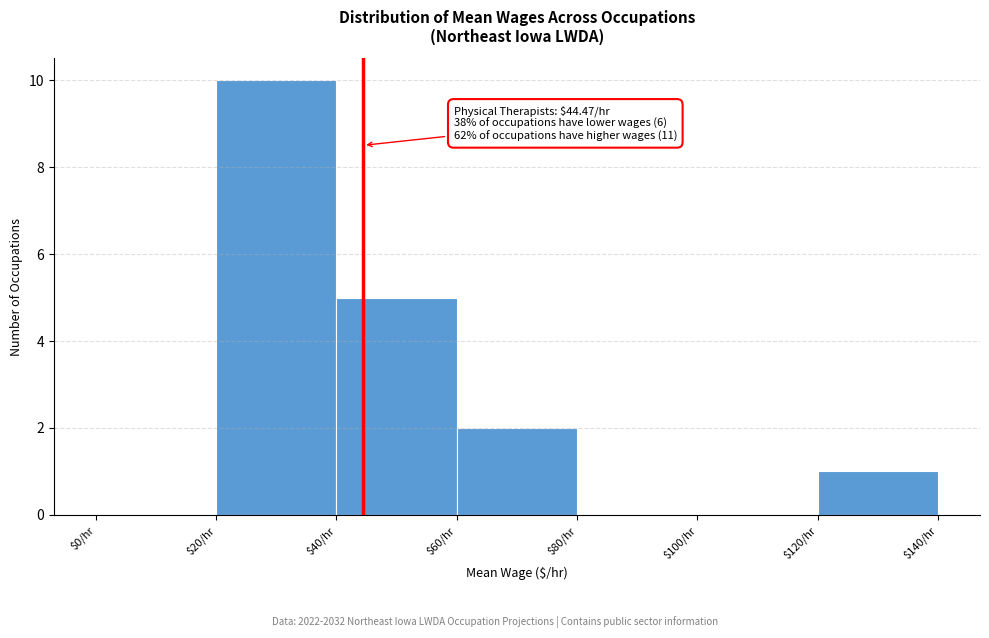

Over which range of the x-axis is the bar tallest?

20 to 40